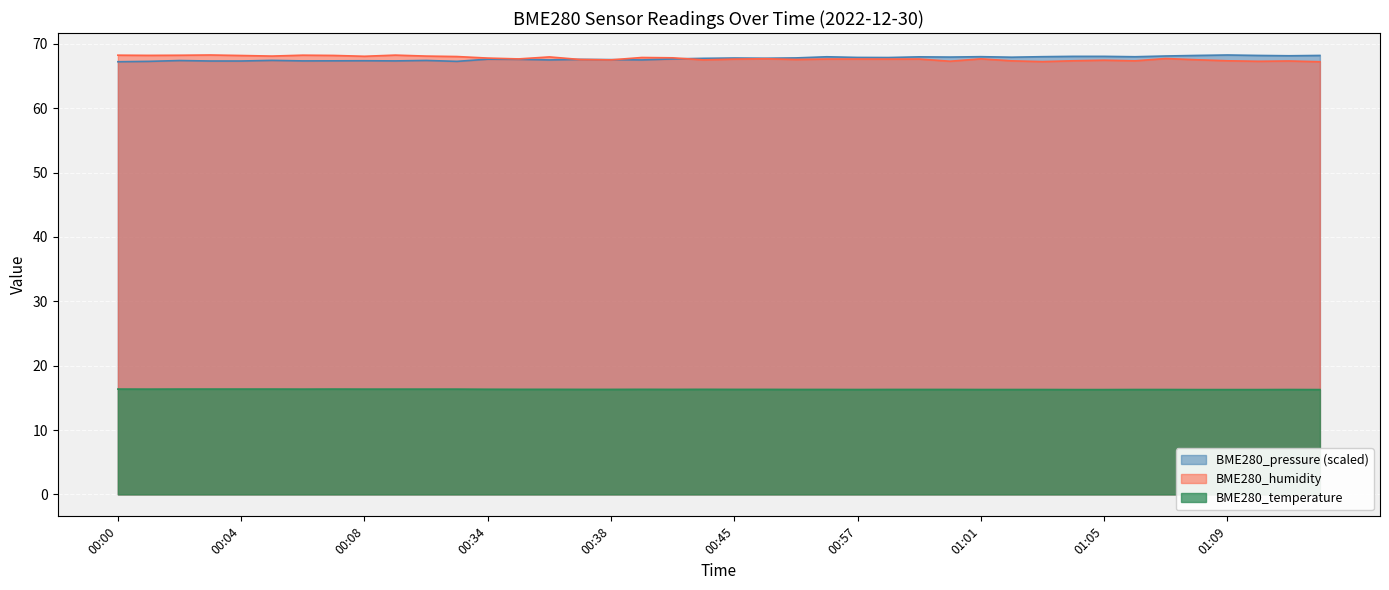

How many lines are shown in the chart?

3